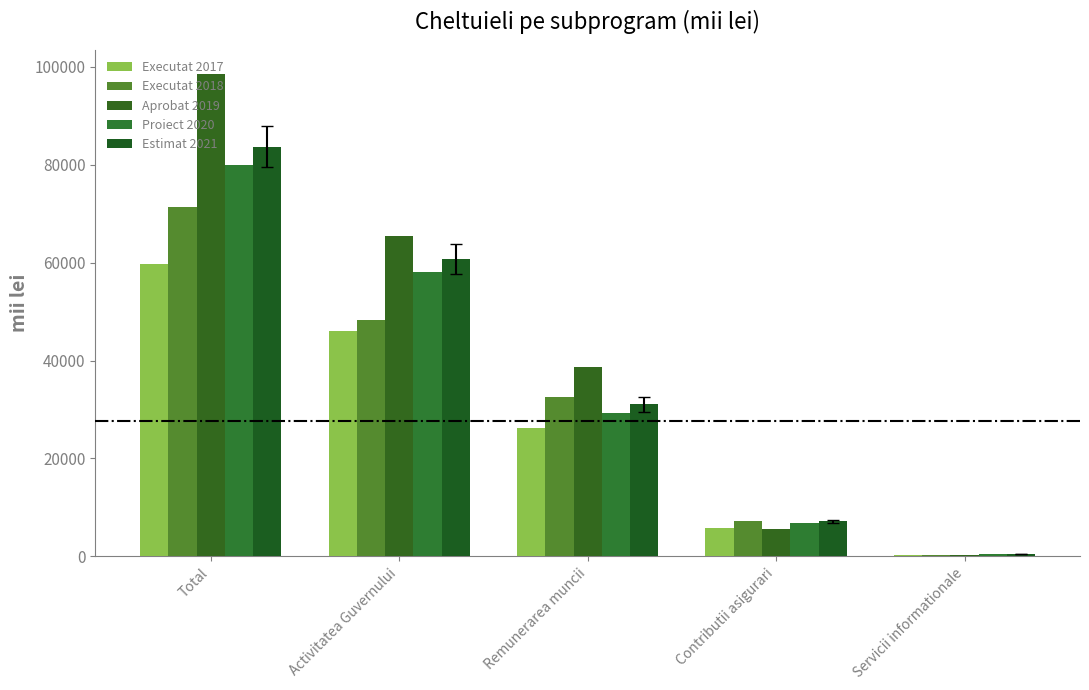

Is the value of Executat 2018 at Total greater than the value of Aprobat 2019 at Total?

No